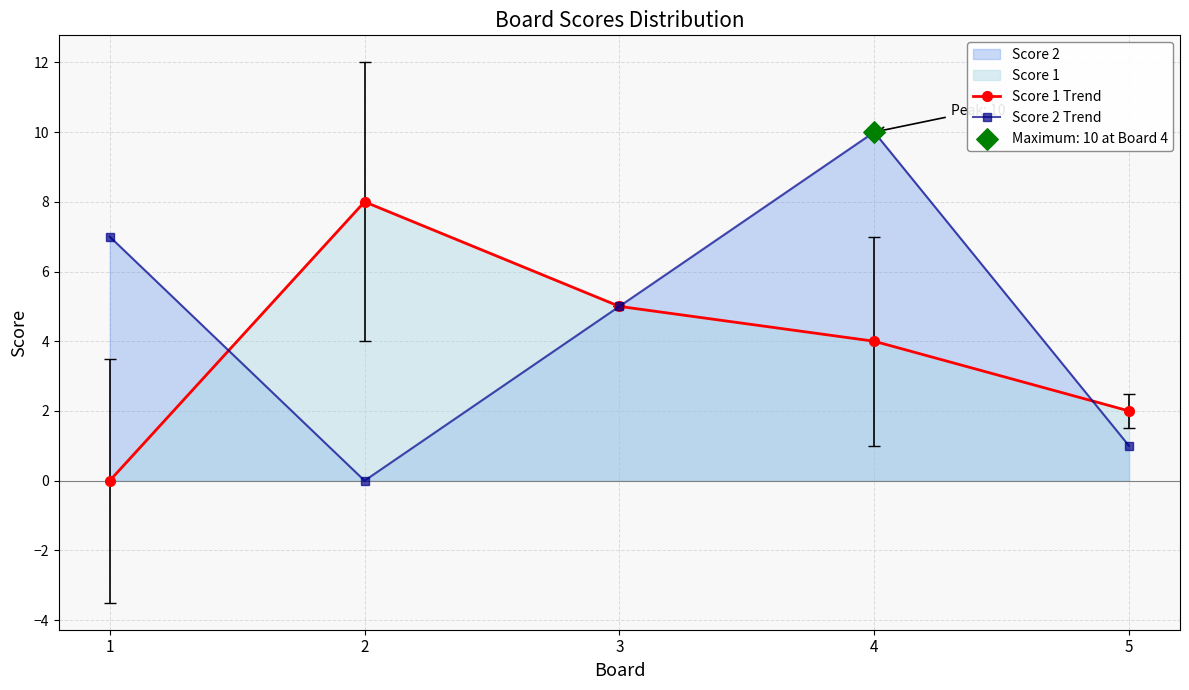

What is the total value across all series at 2?

8